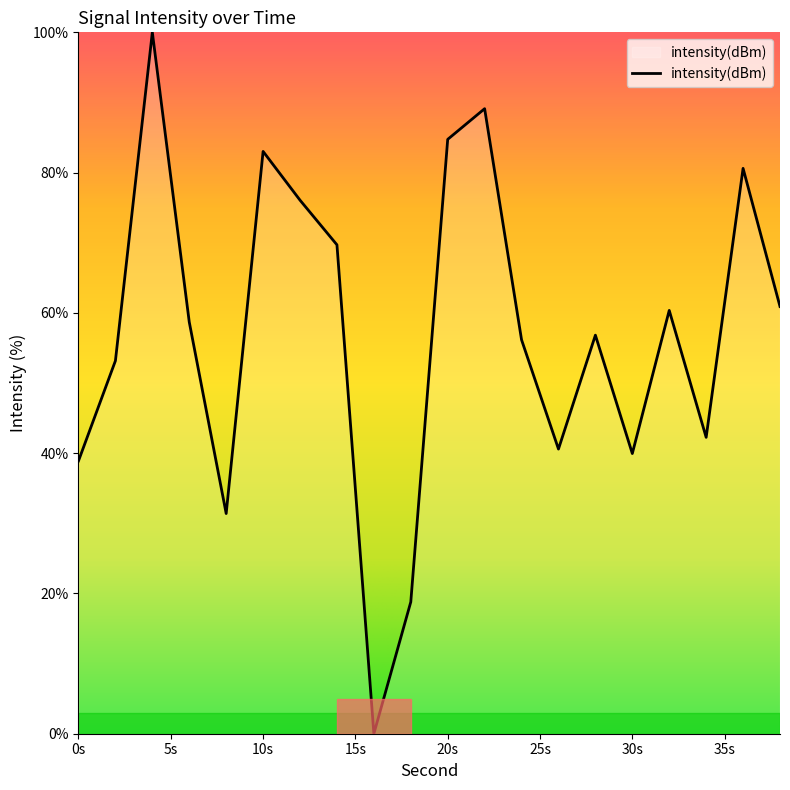

What is the maximum value shown in the chart?

100.0